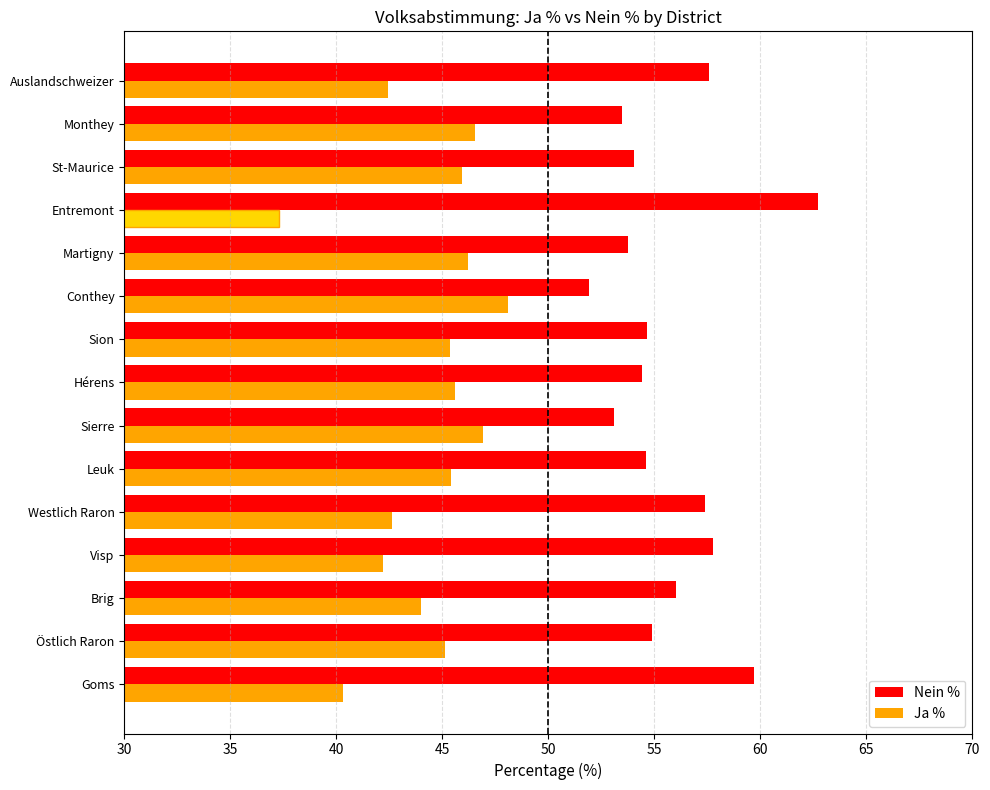

How many data points does each series have?

15